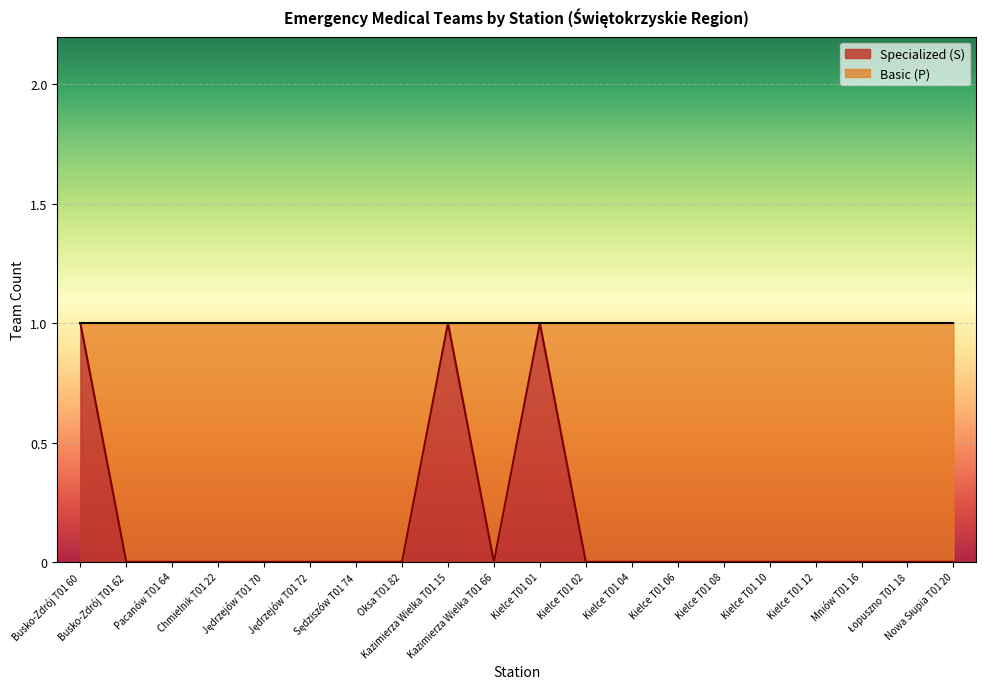

Does the chart display data point markers on the line(s)?

No